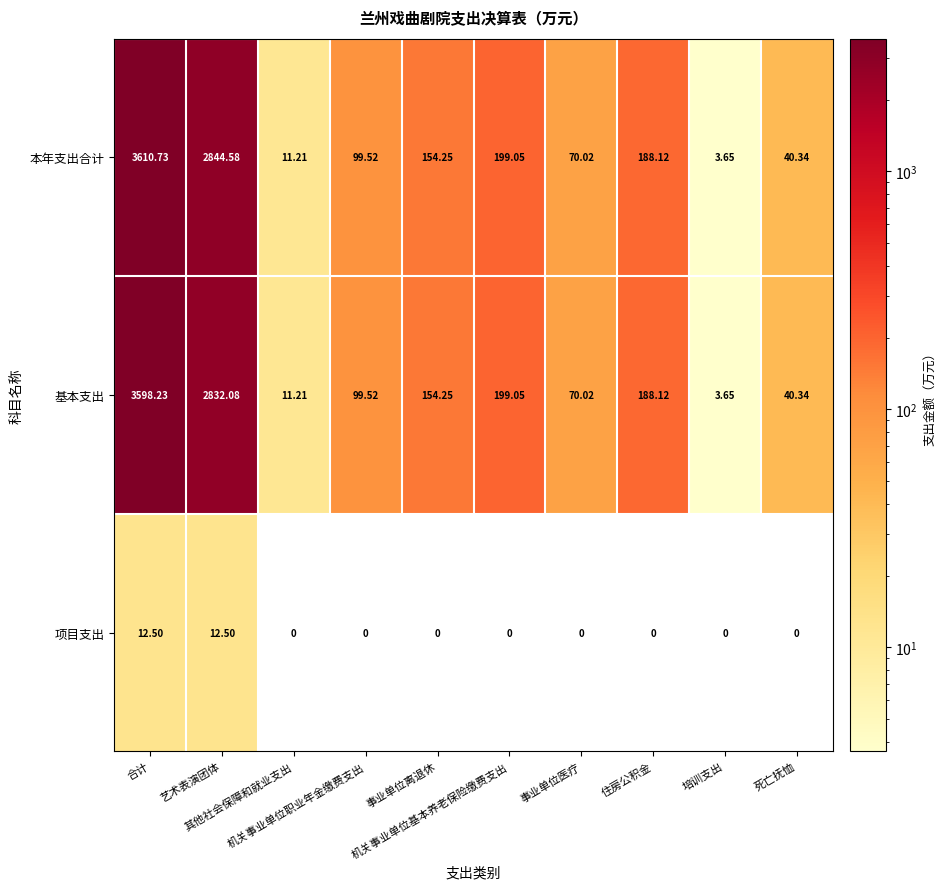

How many data points in 项目支出 are above 0?

2